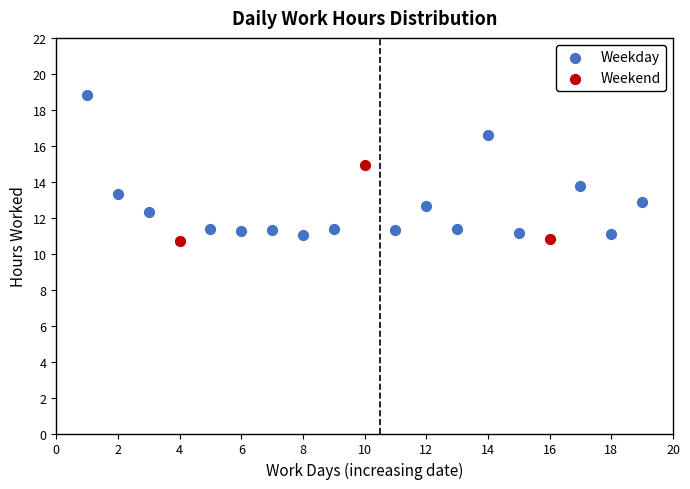

Which series contains the lowest Y value?

Weekend